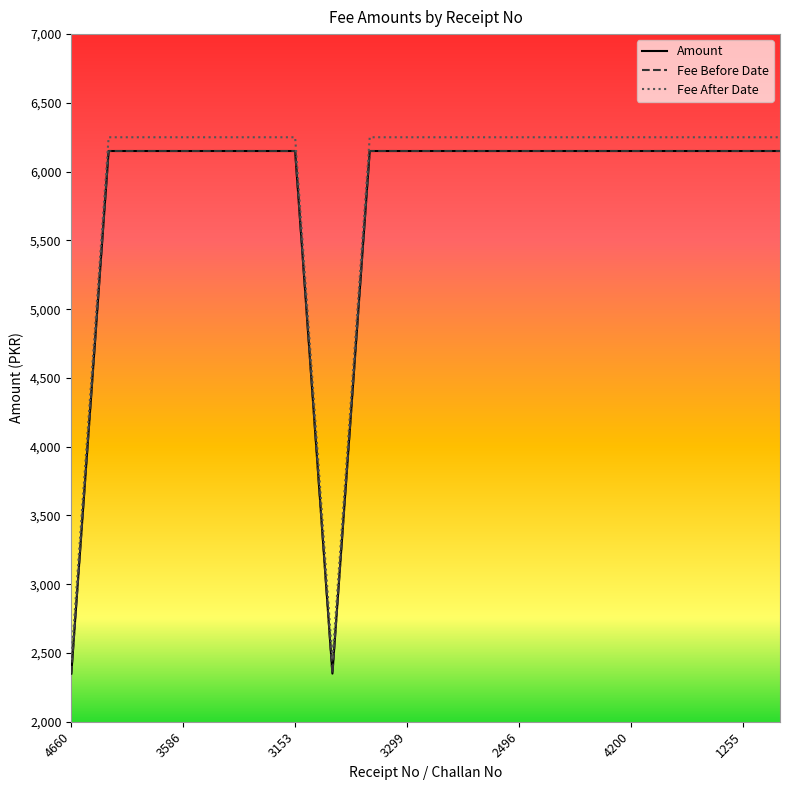

Does the chart display data point markers on the line(s)?

No